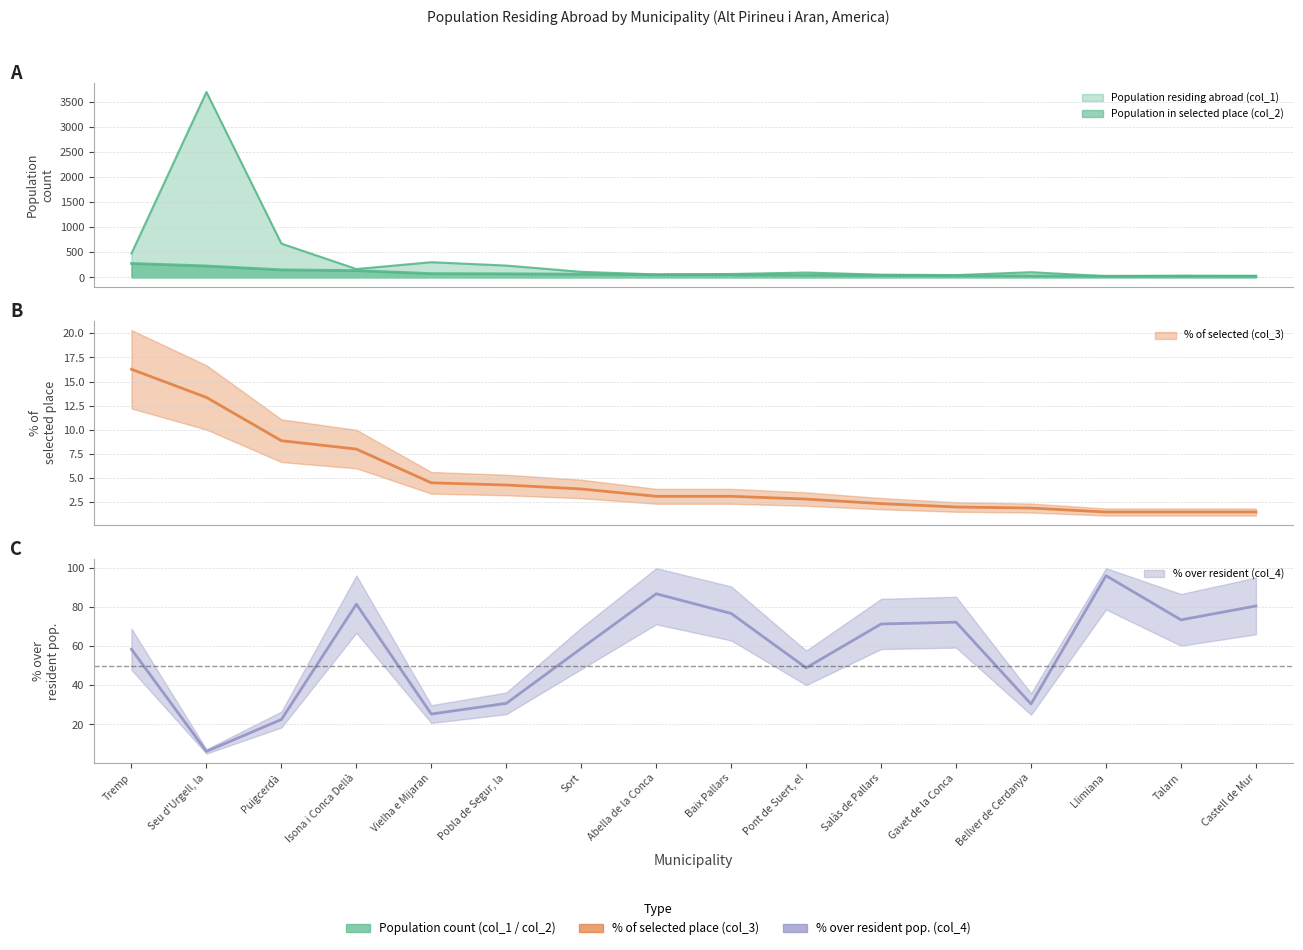

What are all the series names shown in the legend?

Population residing abroad (col_1), Population in selected place (col_2), % of selected (col_3), % over resident (col_4)